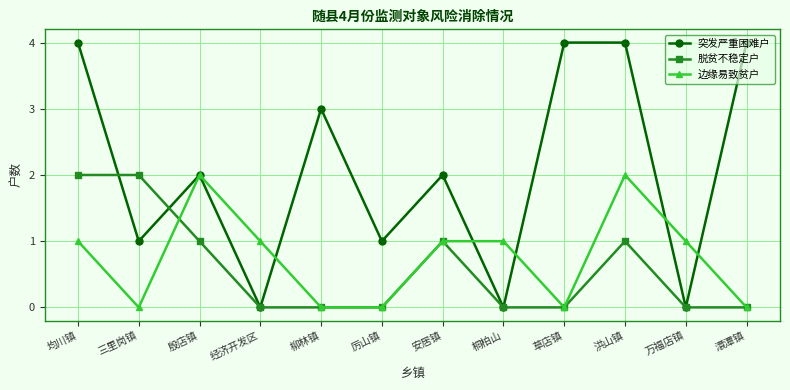

Reading right to left, extract all data points from this chart.

突发严重困难户: 澴潭镇=4	万福店镇=0	洪山镇=4	草店镇=4	桐柏山=0	安居镇=2	厉山镇=1	柳林镇=3	经济开发区=0	殷店镇=2	三里岗镇=1	均川镇=4
脱贫不稳定户: 澴潭镇=0	万福店镇=0	洪山镇=1	草店镇=0	桐柏山=0	安居镇=1	厉山镇=0	柳林镇=0	经济开发区=0	殷店镇=1	三里岗镇=2	均川镇=2
边缘易致贫户: 澴潭镇=0	万福店镇=1	洪山镇=2	草店镇=0	桐柏山=1	安居镇=1	厉山镇=0	柳林镇=0	经济开发区=1	殷店镇=2	三里岗镇=0	均川镇=1